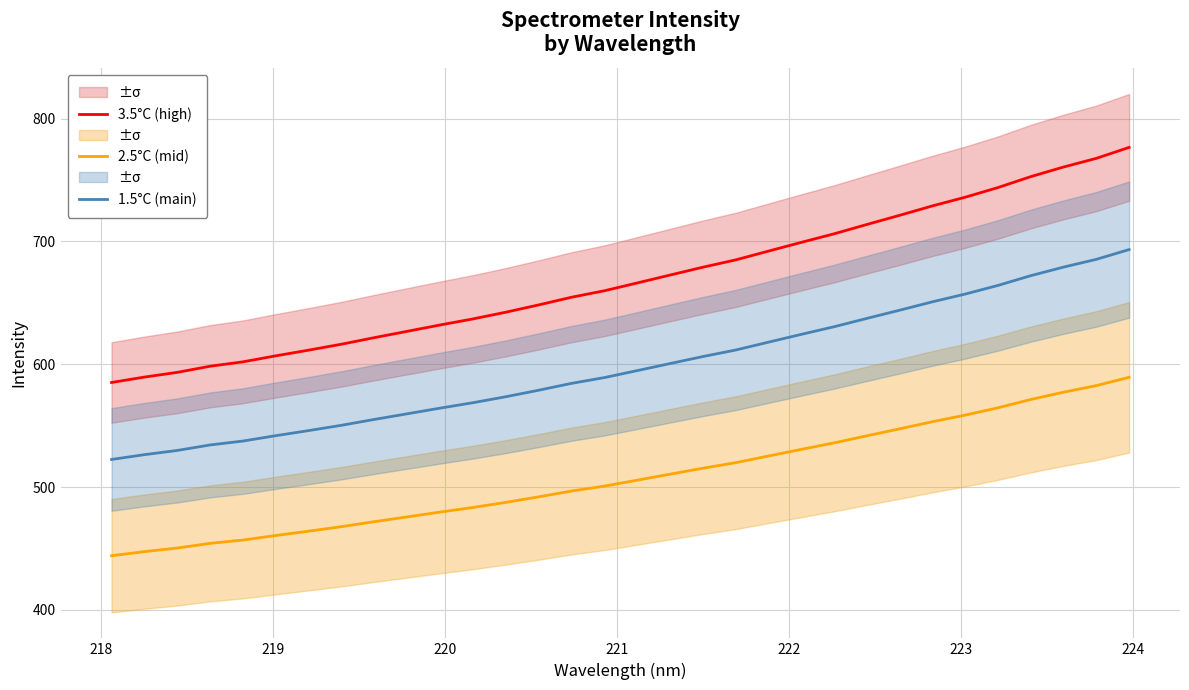

True or false: 2.5°C (mid) and 1.5°C (main) intersect in this chart.

False